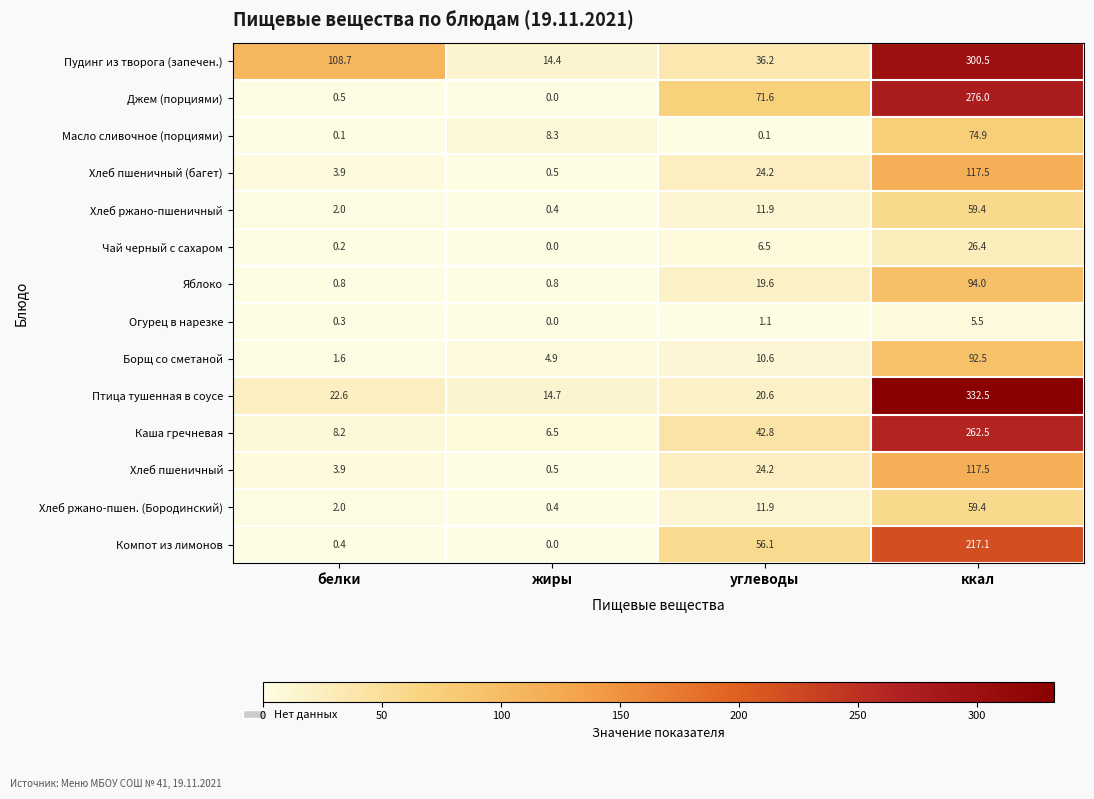

What is the difference between the maximum and minimum values in the Каша гречневая series?

256.0